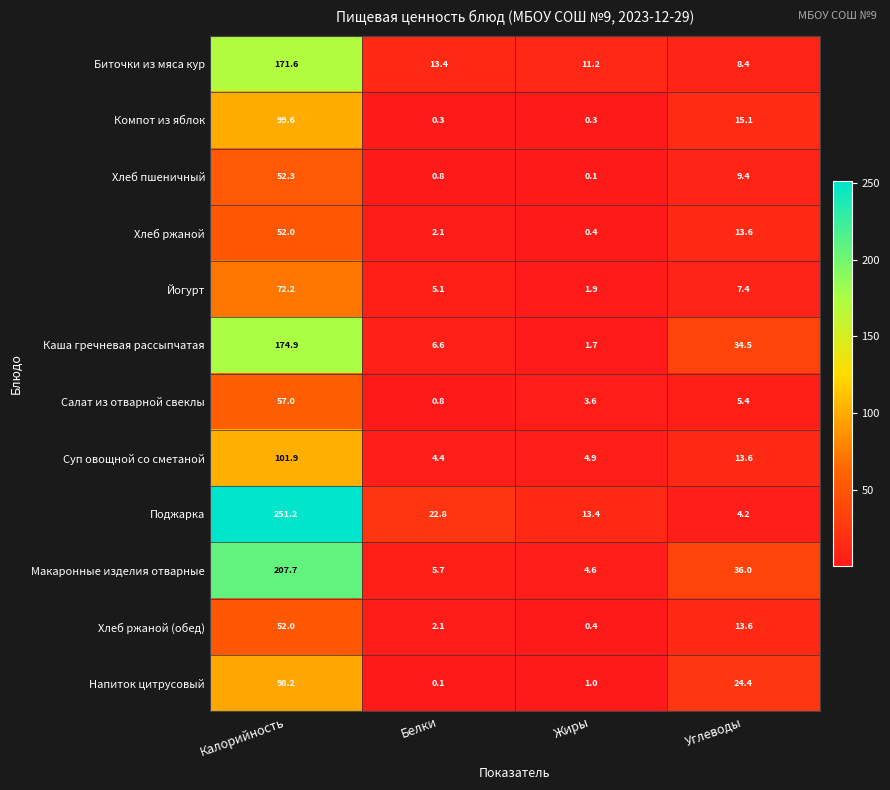

List the labels in order of Хлеб ржаной value, largest first.

Калорийность, Углеводы, Белки, Жиры